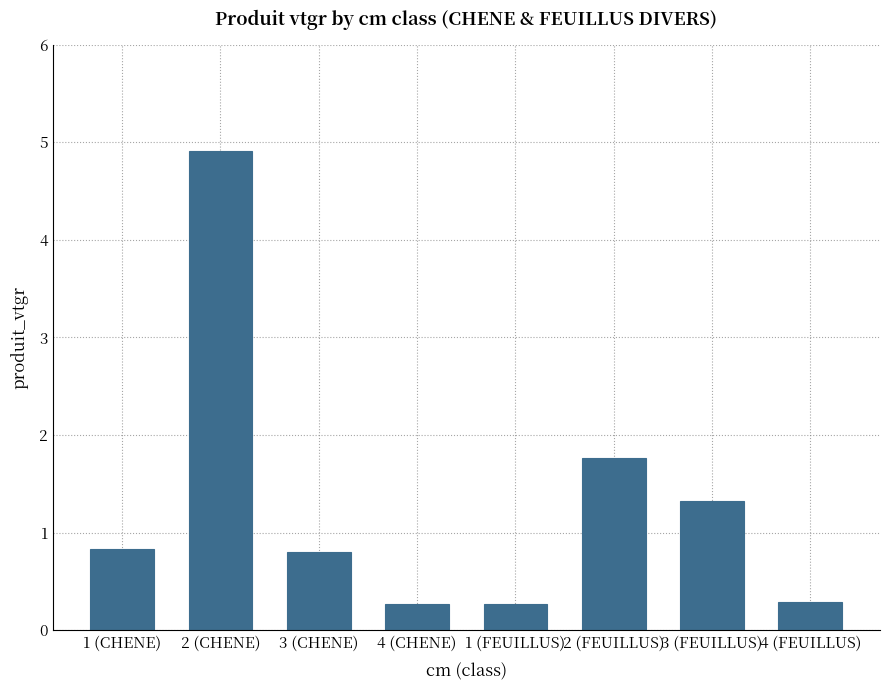

Reading left to right, transcribe all the data shown in this chart.

0.8	4.9	0.8	0.3	0.3	1.8	1.3	0.3